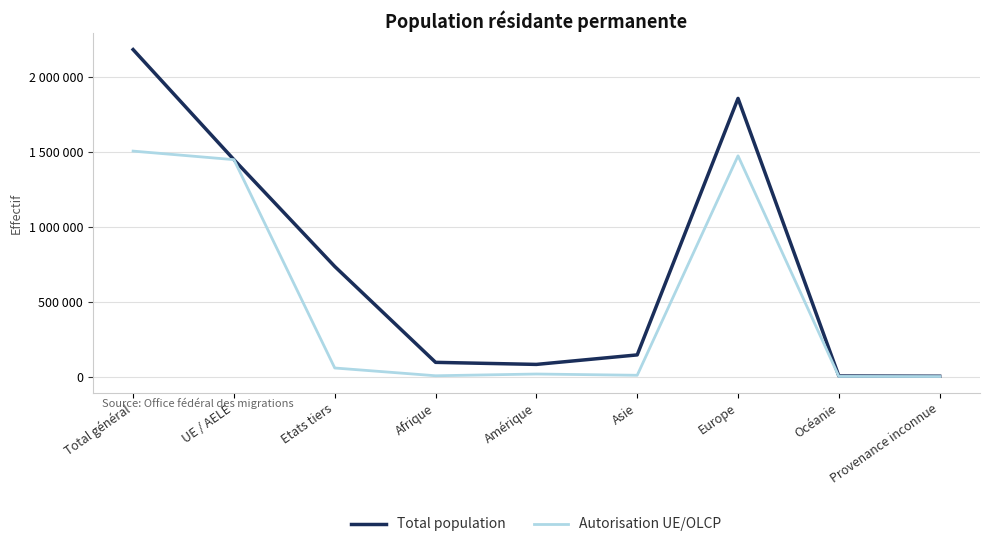

What is the label of the 1st point from the left?

Total général